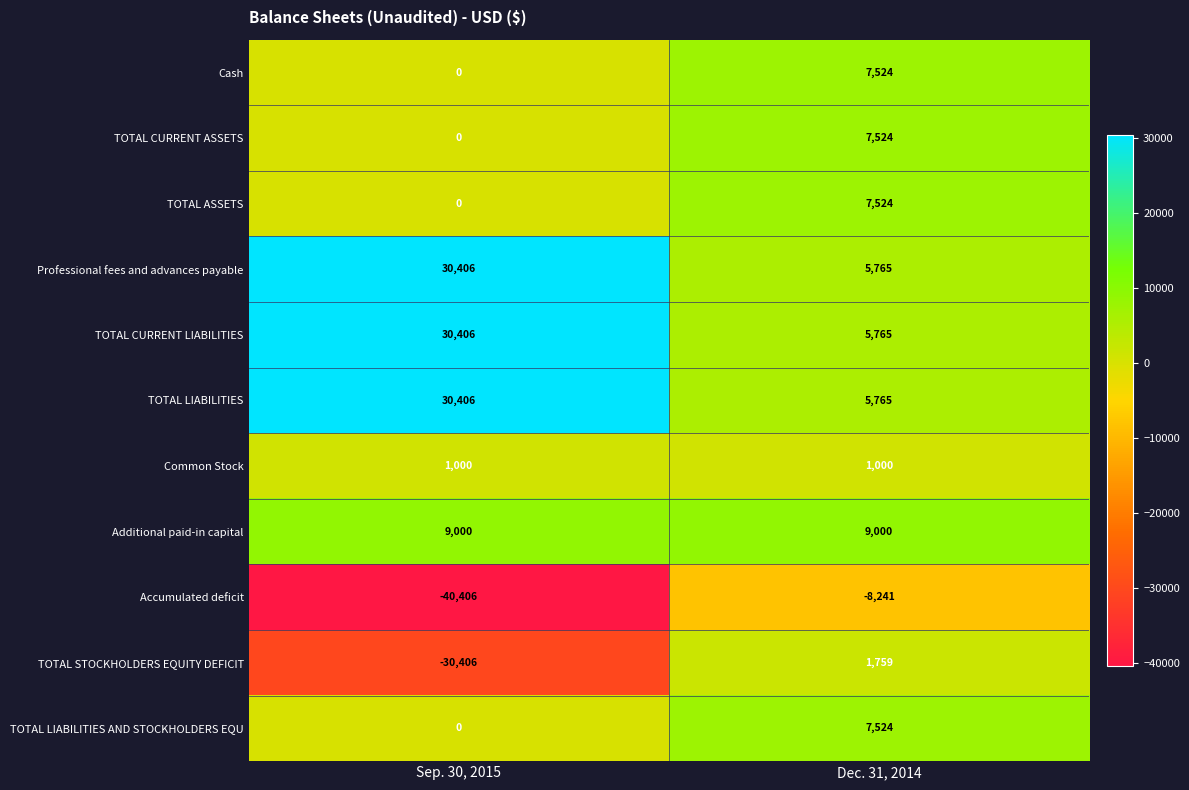

Reading left to right, transcribe all the data shown in this chart.

Cash: Sep. 30, 2015=0	Dec. 31, 2014=7524
TOTAL CURRENT ASSETS: Sep. 30, 2015=0	Dec. 31, 2014=7524
TOTAL ASSETS: Sep. 30, 2015=0	Dec. 31, 2014=7524
Professional fees and advances payable: Sep. 30, 2015=30406	Dec. 31, 2014=5765
TOTAL CURRENT LIABILITIES: Sep. 30, 2015=30406	Dec. 31, 2014=5765
TOTAL LIABILITIES: Sep. 30, 2015=30406	Dec. 31, 2014=5765
Common Stock: Sep. 30, 2015=1000	Dec. 31, 2014=1000
Additional paid-in capital: Sep. 30, 2015=9000	Dec. 31, 2014=9000
Accumulated deficit: Sep. 30, 2015=-40406	Dec. 31, 2014=-8241
TOTAL STOCKHOLDERS EQUITY DEFICIT: Sep. 30, 2015=-30406	Dec. 31, 2014=1759
TOTAL LIABILITIES AND STOCKHOLDERS EQU: Sep. 30, 2015=0	Dec. 31, 2014=7524